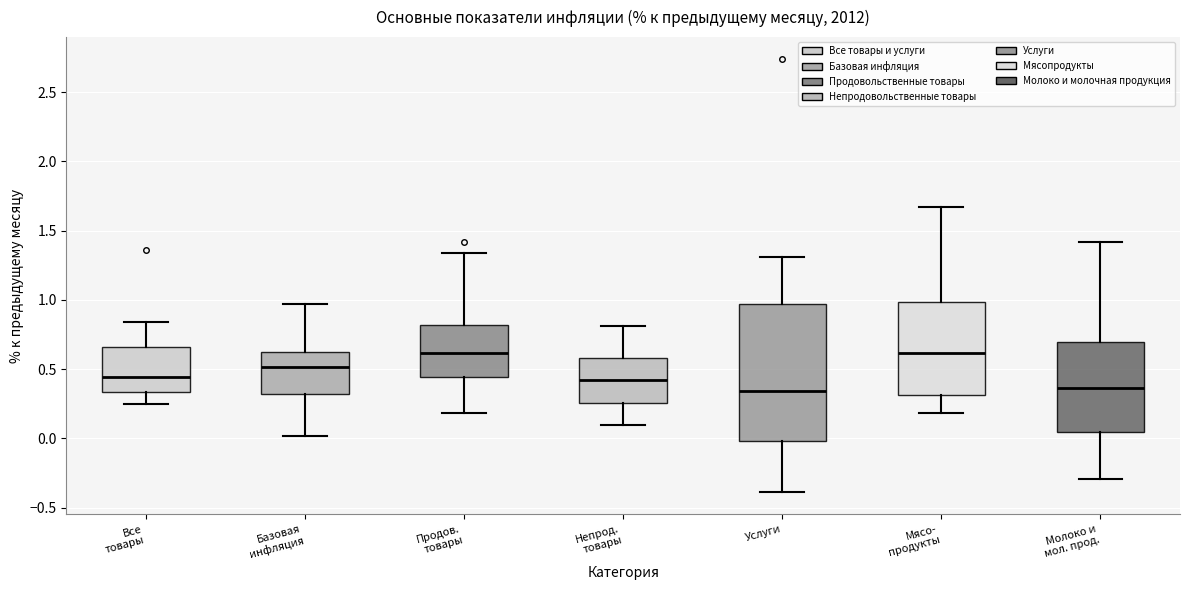

Reading left to right, read every box against the y-axis: the position of its median line, the range the box covers, and the ends of its whiskers. The values are not printed on the chart, so give them approximately, as read against the axis.

Все товары: median 0.45, box 0.35 to 0.65, whiskers 0.25 to 0.85
Базовая инфляция: median 0.50, box 0.30 to 0.65, whiskers 0.00 to 0.95
Продов. товары: median 0.60, box 0.45 to 0.80, whiskers 0.20 to 1.35
Непрод. товары: median 0.40, box 0.25 to 0.60, whiskers 0.10 to 0.80
Услуги: median 0.35, box 0.00 to 0.95, whiskers -0.40 to 1.30
Мясо- продукты: median 0.60, box 0.30 to 1.00, whiskers 0.20 to 1.65
Молоко и мол. прод.: median 0.35, box 0.05 to 0.70, whiskers -0.30 to 1.40